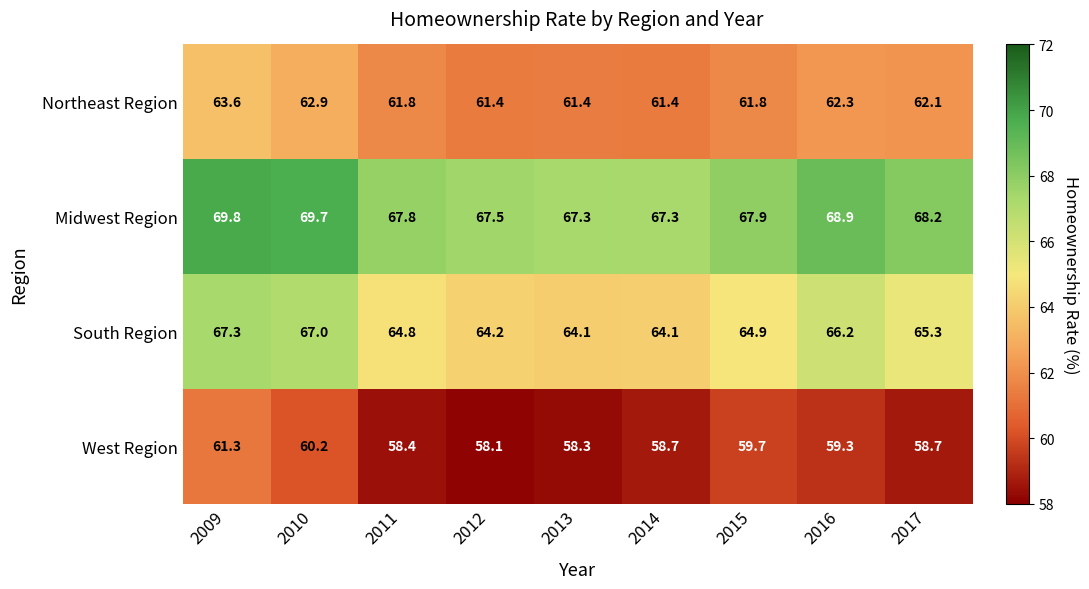

What is the sum of the Northeast Region values at 2014 and 2017?

123.5